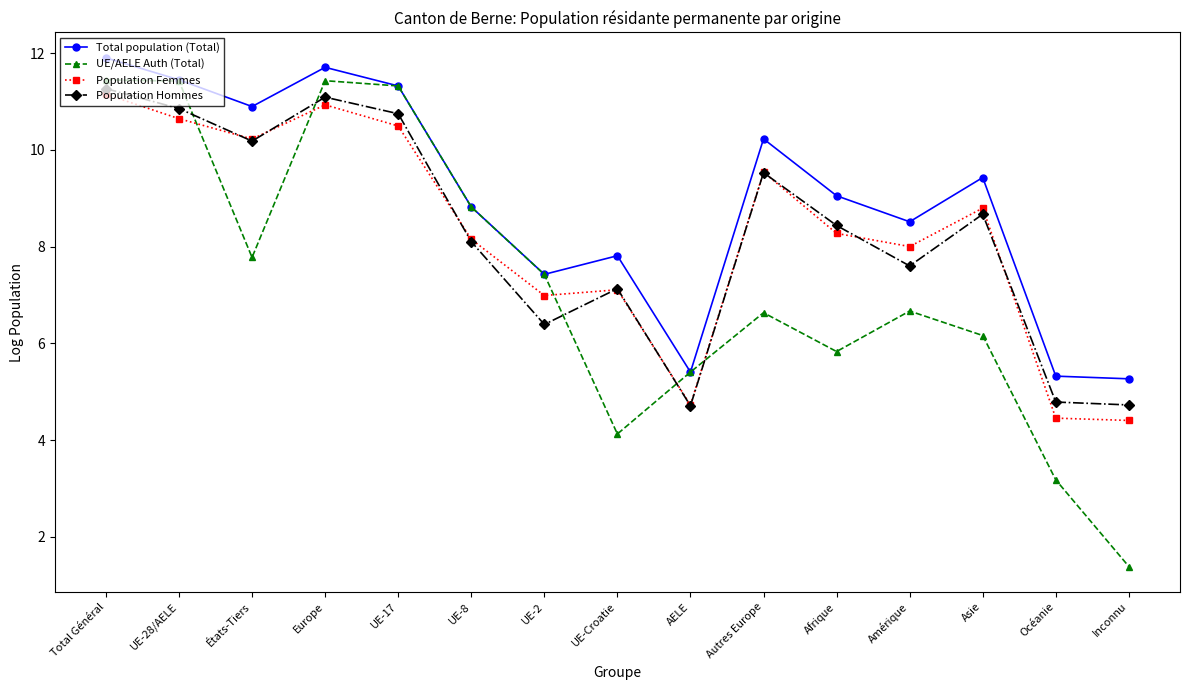

Which series has the widest spread of values?

UE/AELE Auth (Total)